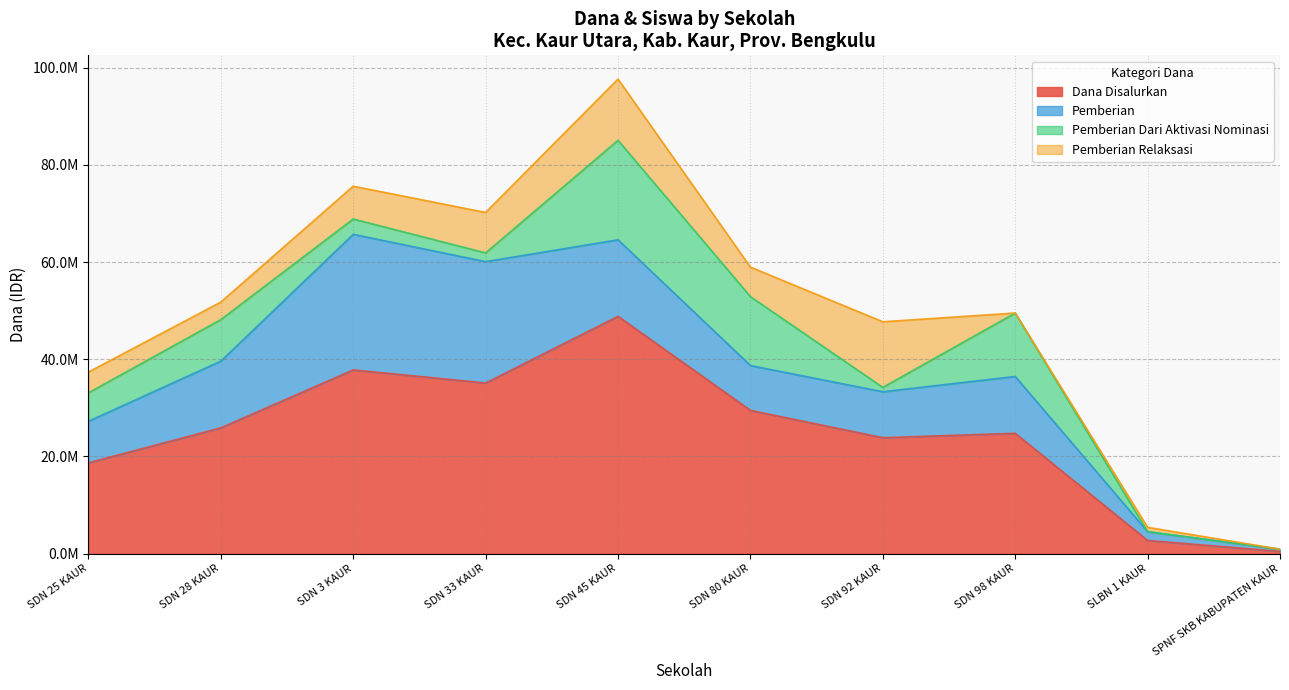

Does the chart have visible grid lines?

Yes